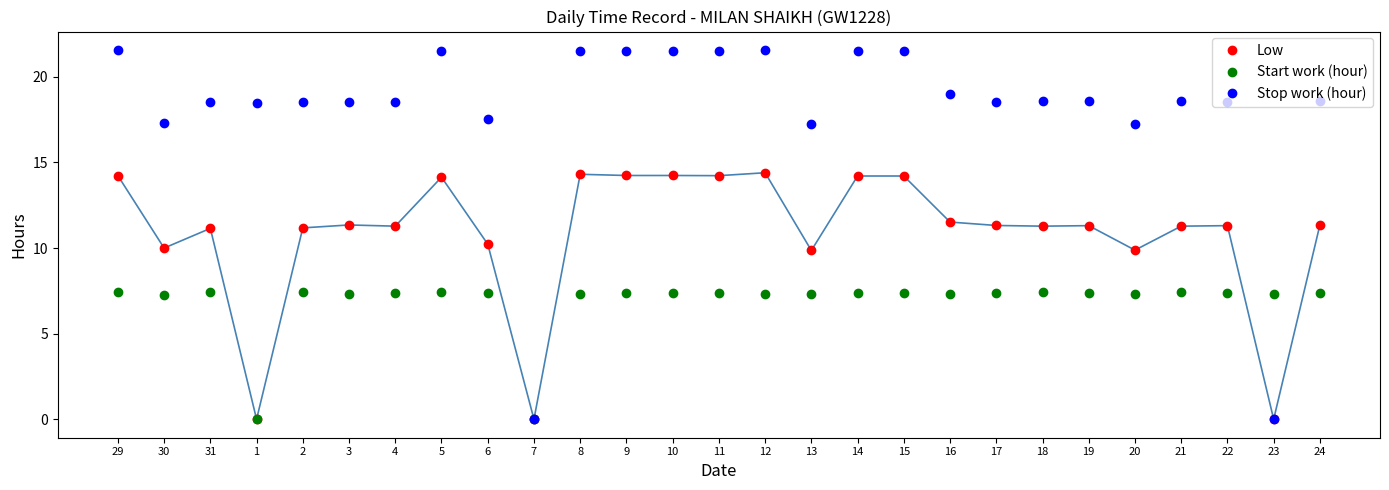

What are all the series names shown in the legend?

Low, Start work (hour), Stop work (hour)